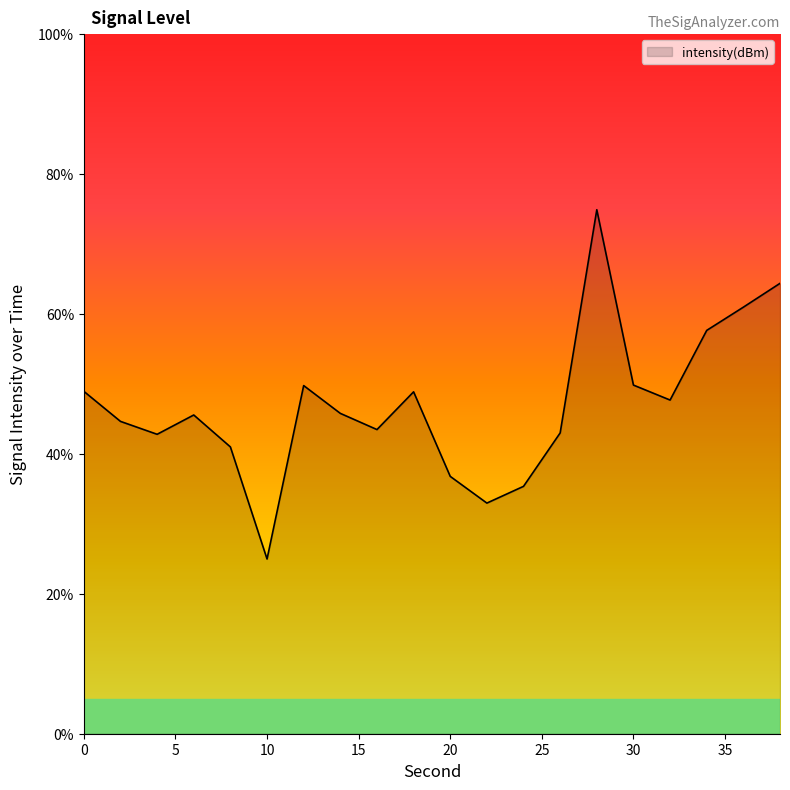

What is the average value?

47.0